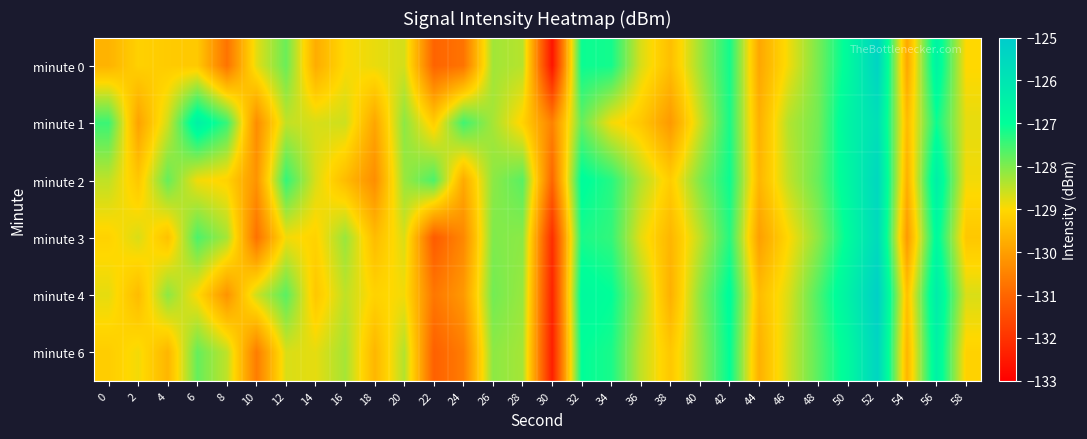

What is the difference between the highest and lowest values at 28?

1.4